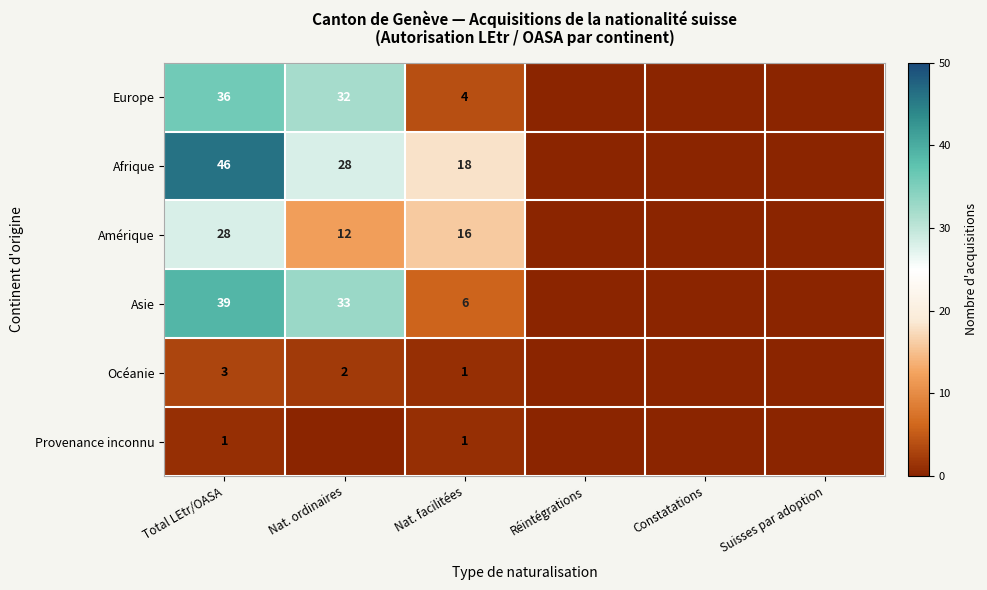

The Océanie series shows 3 at Total LEtr/OASA. True or false?

True